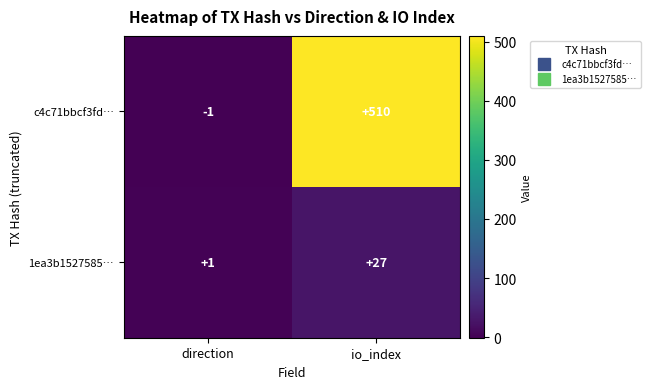

Reading right to left, what are all the values shown in this chart?

c4c71bbcf3fd…: 510	-1
1ea3b1527585…: 27	1